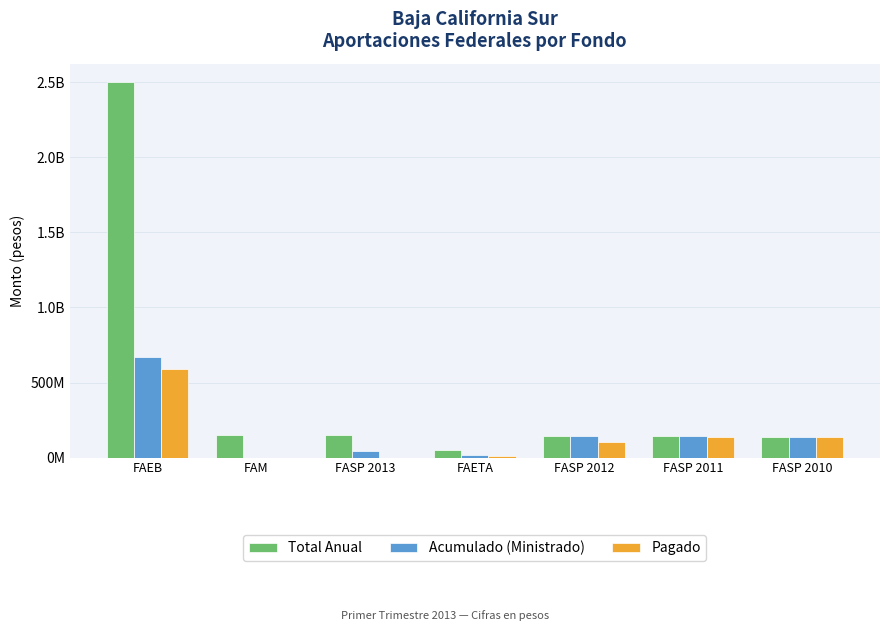

What are all the series names shown in the legend?

Total Anual, Acumulado (Ministrado), Pagado